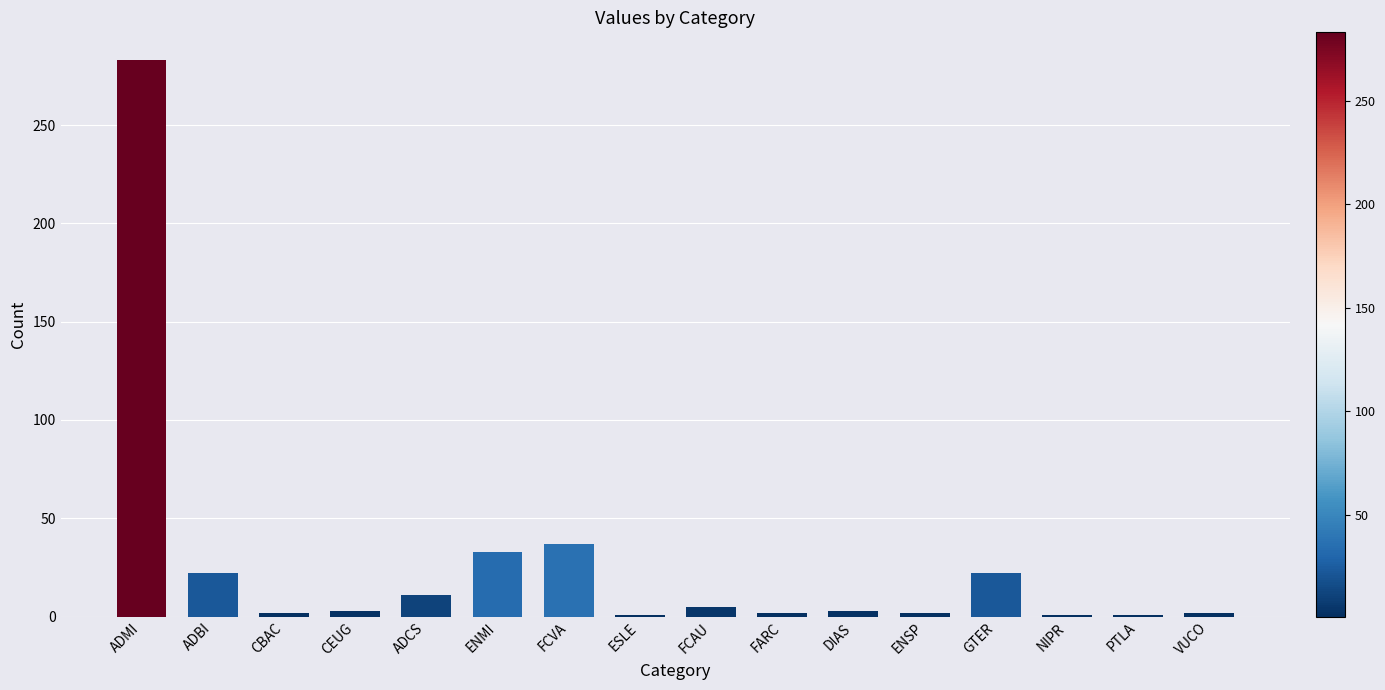

What is the label of the 11th bar from the right?

ENMI